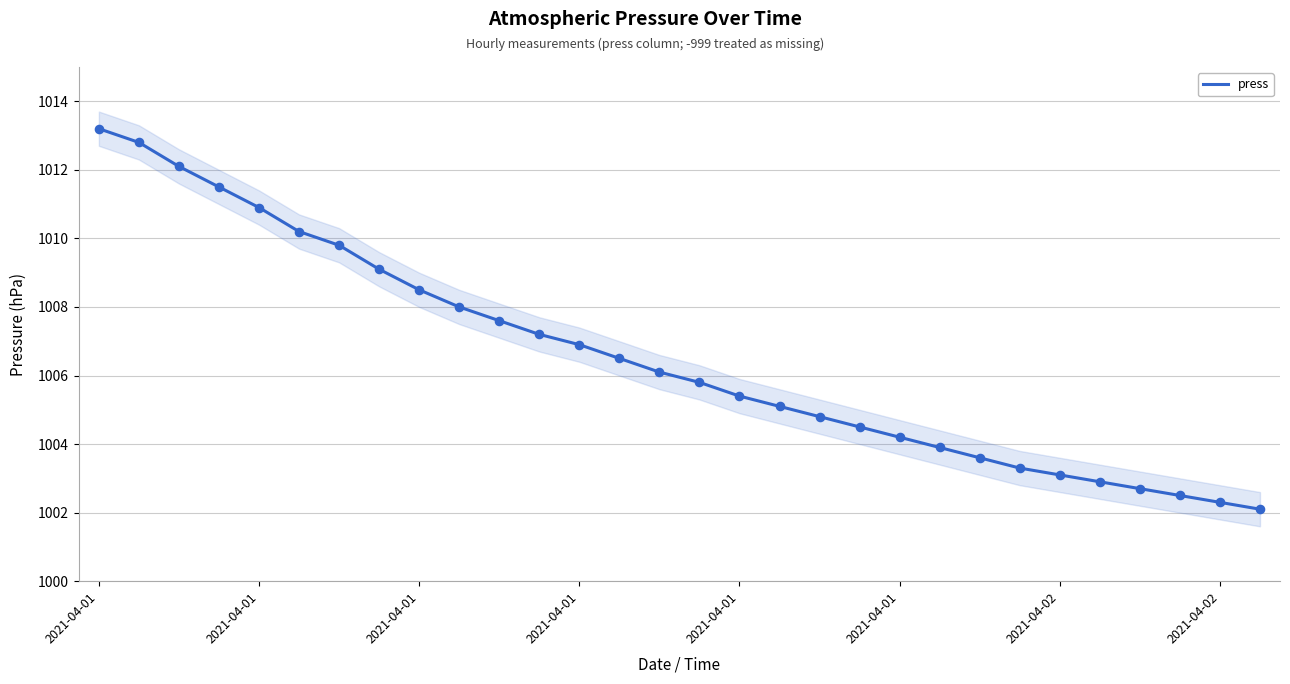

Approximately how many times larger is the value at 9 compared to 25?

1.0